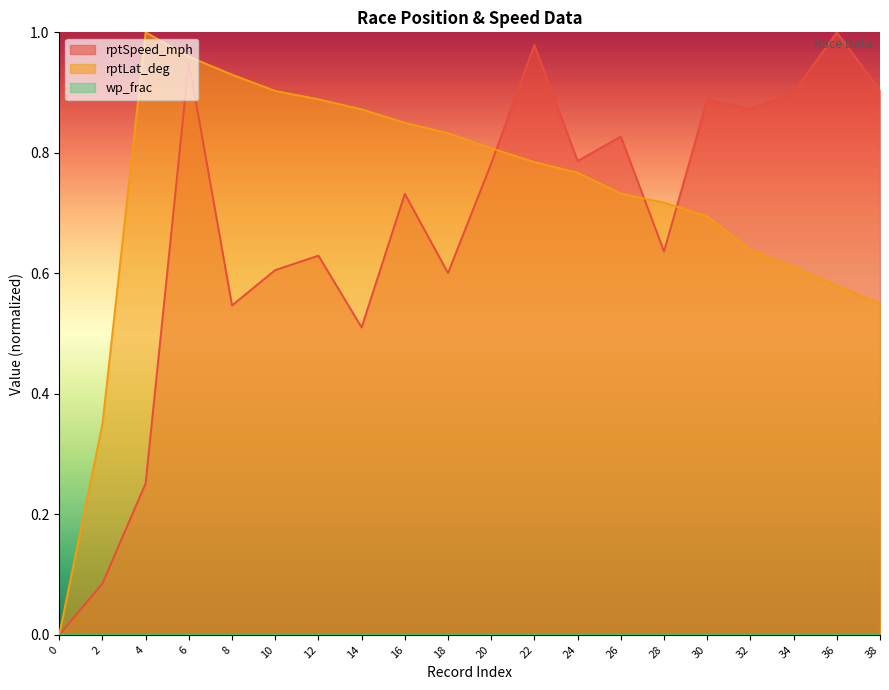

Which series has the largest total across all categories?

rptLat_deg